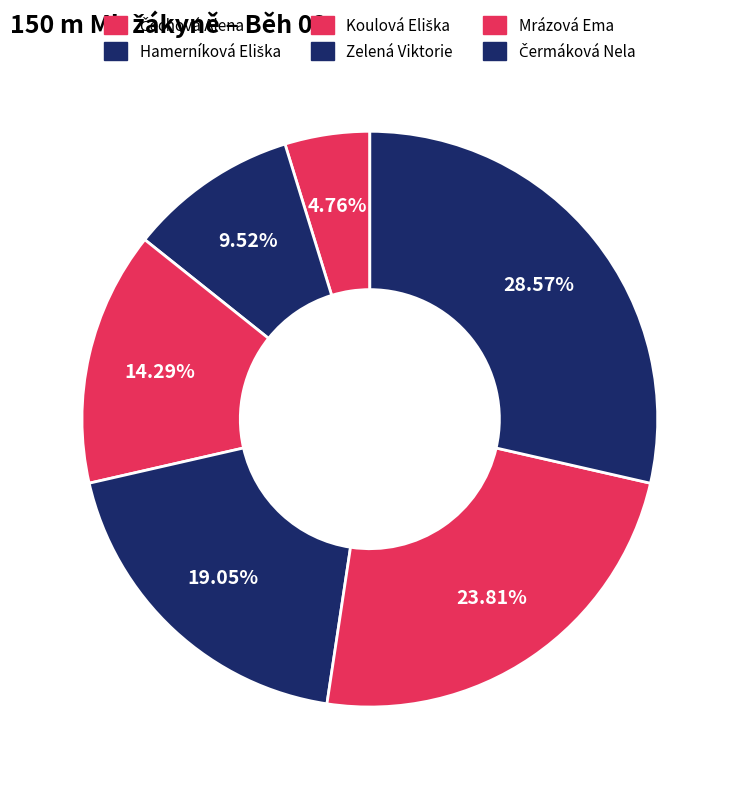

How many segments does this pie chart have?

6